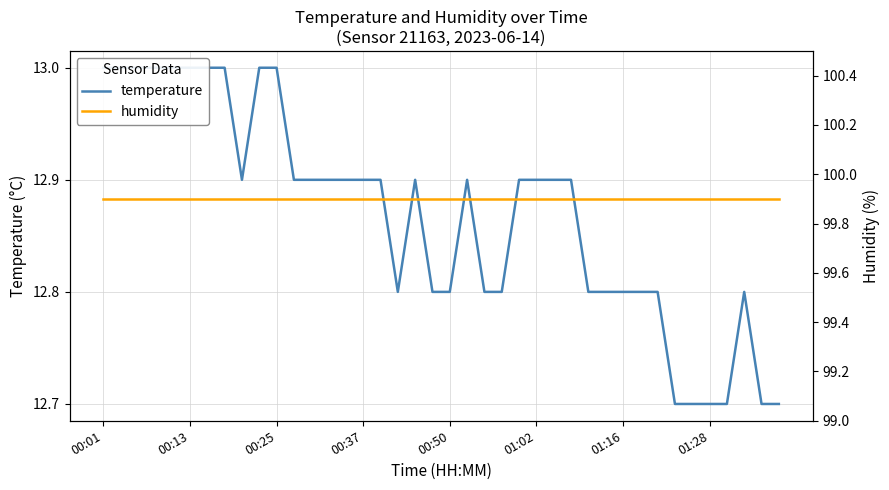

At how many categories does at least one series exceed 96?

40